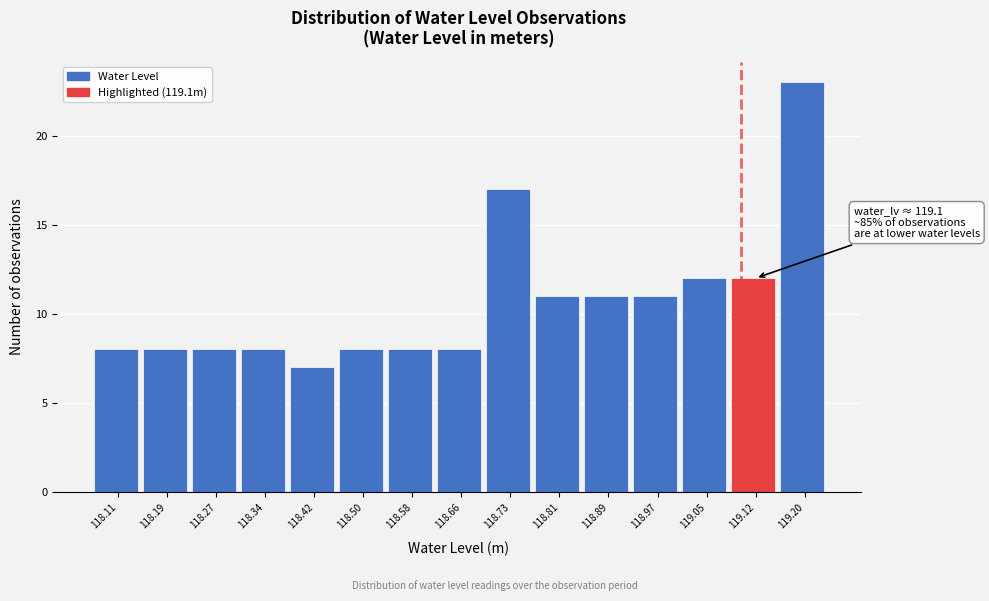

Which range on the x-axis has the tallest bar?

119.162 to 119.240